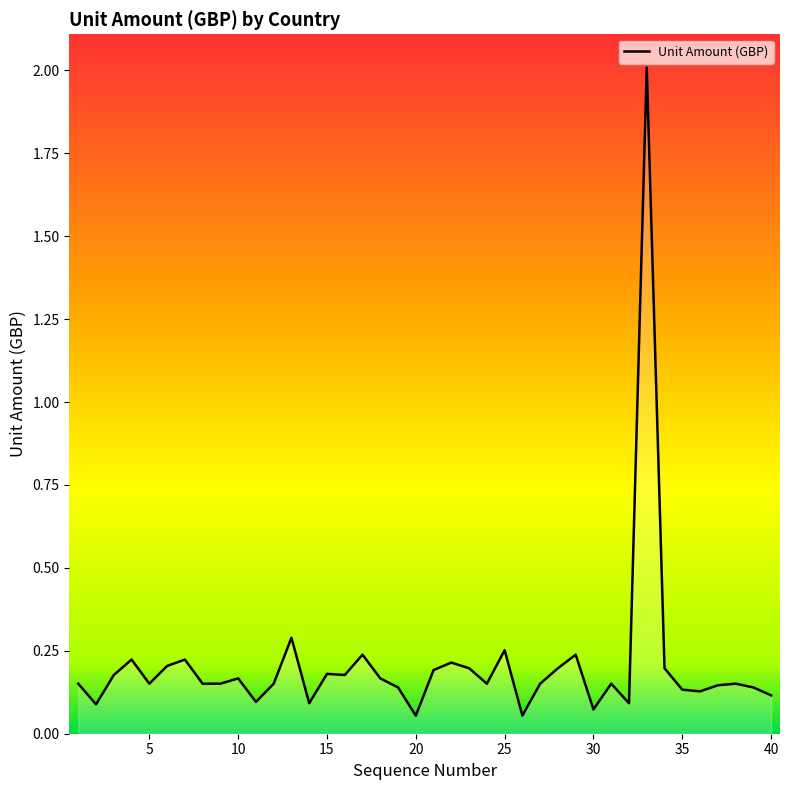

What is the greatest value displayed?

2.0